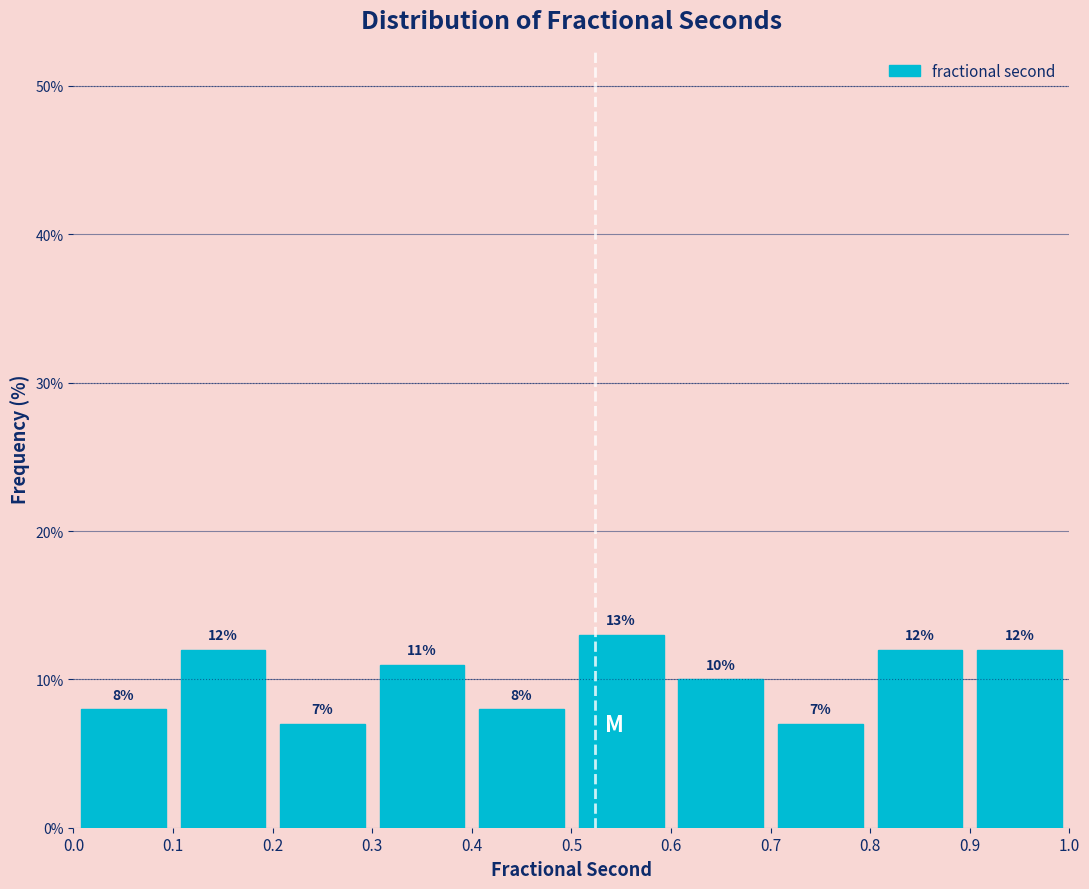

Over which range of the x-axis is the bar tallest?

0.5 to 0.6